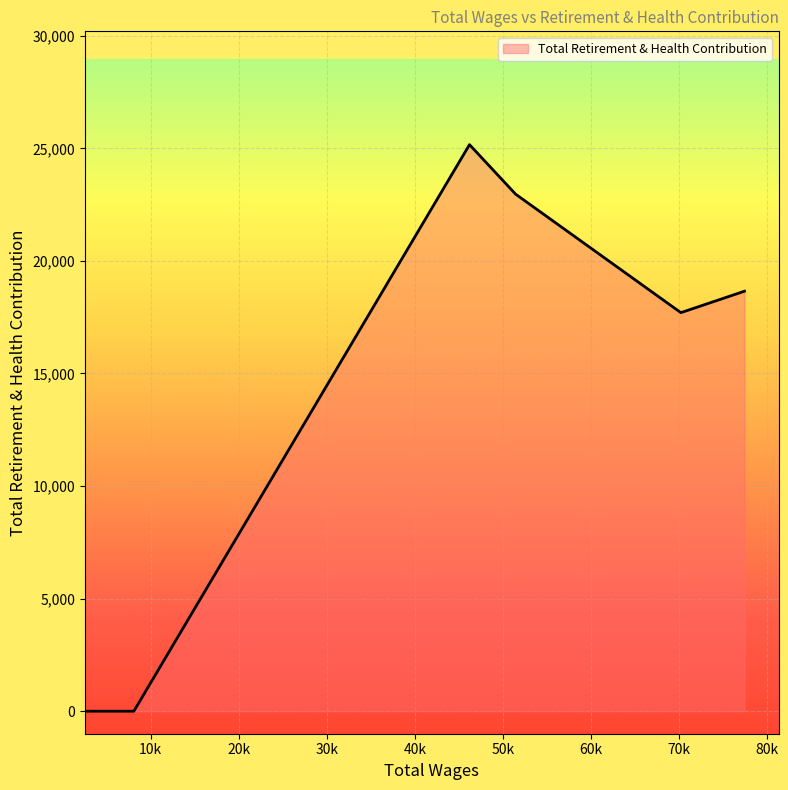

How many series are shown in this chart?

1